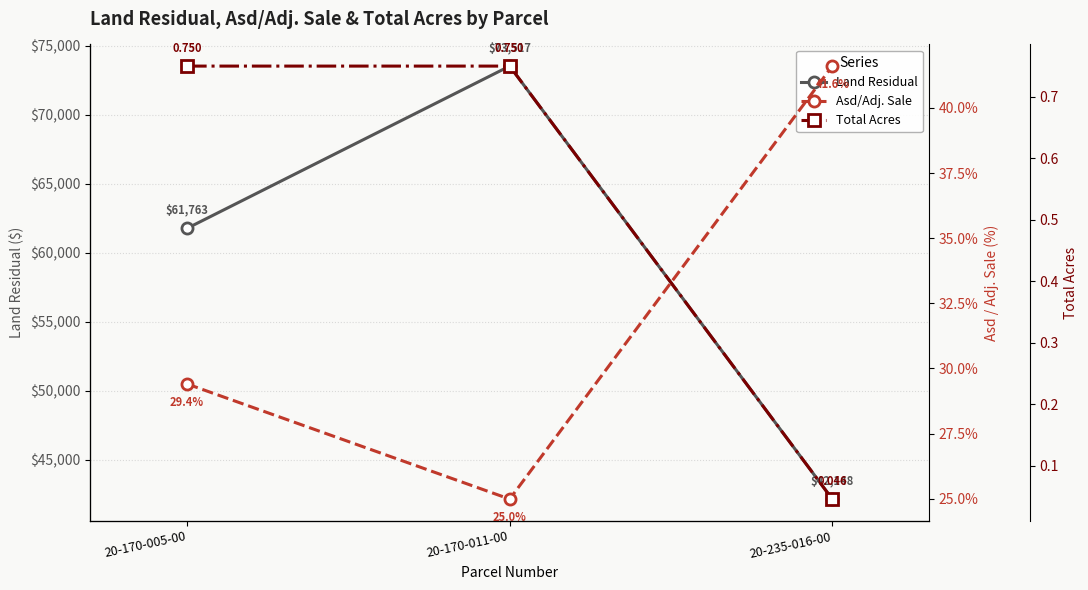

What is the approximate value of Land Residual at 20-235-016-00?

42148